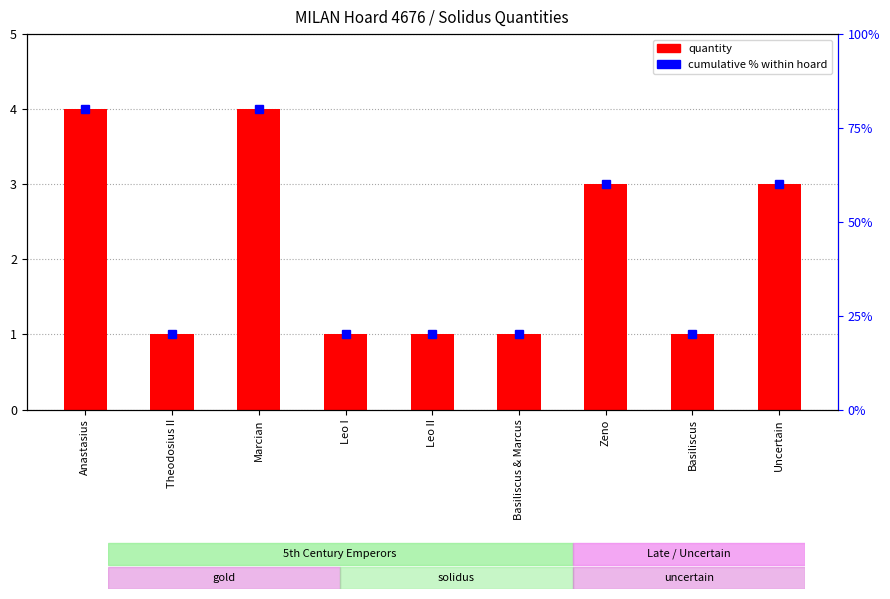

Rank the categories by value from highest to lowest.

Anastasius, Marcian, Zeno, Uncertain, Theodosius II, Leo I, Leo II, Basiliscus & Marcus, Basiliscus